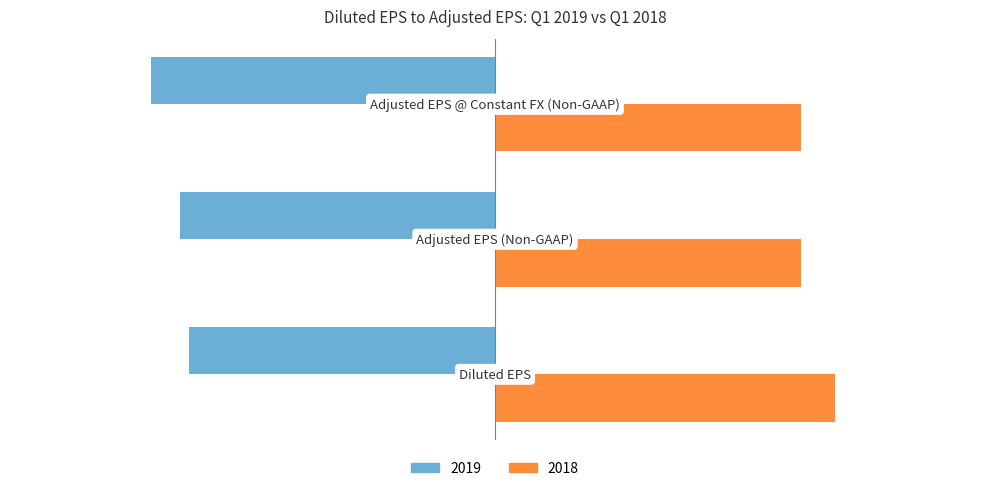

What is the average value of the 2018 series?

0.7